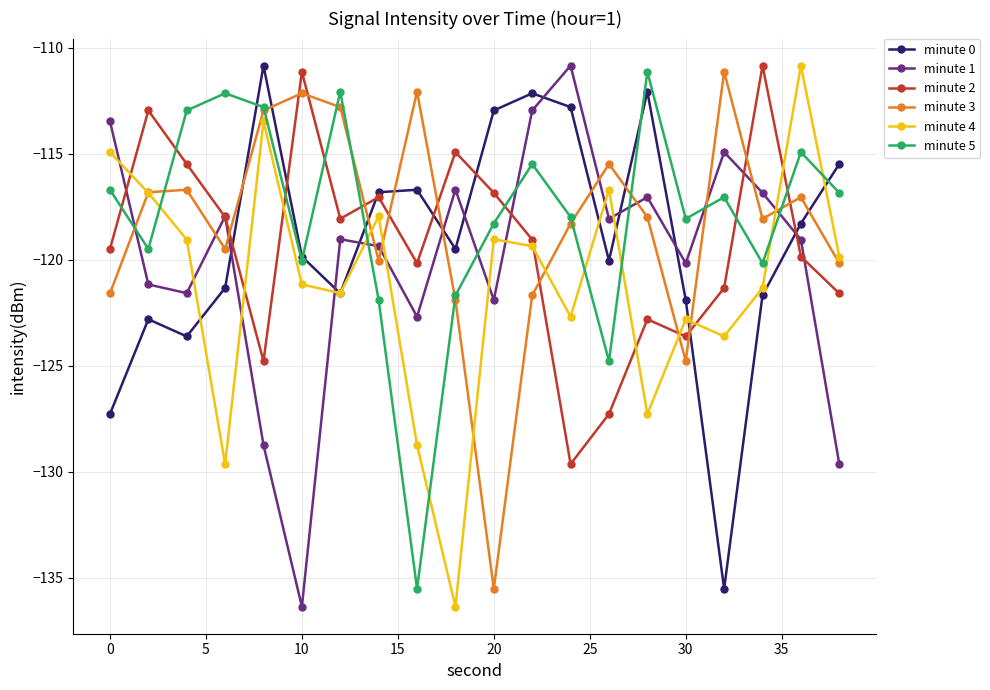

Count the number of categories in the chart.

20